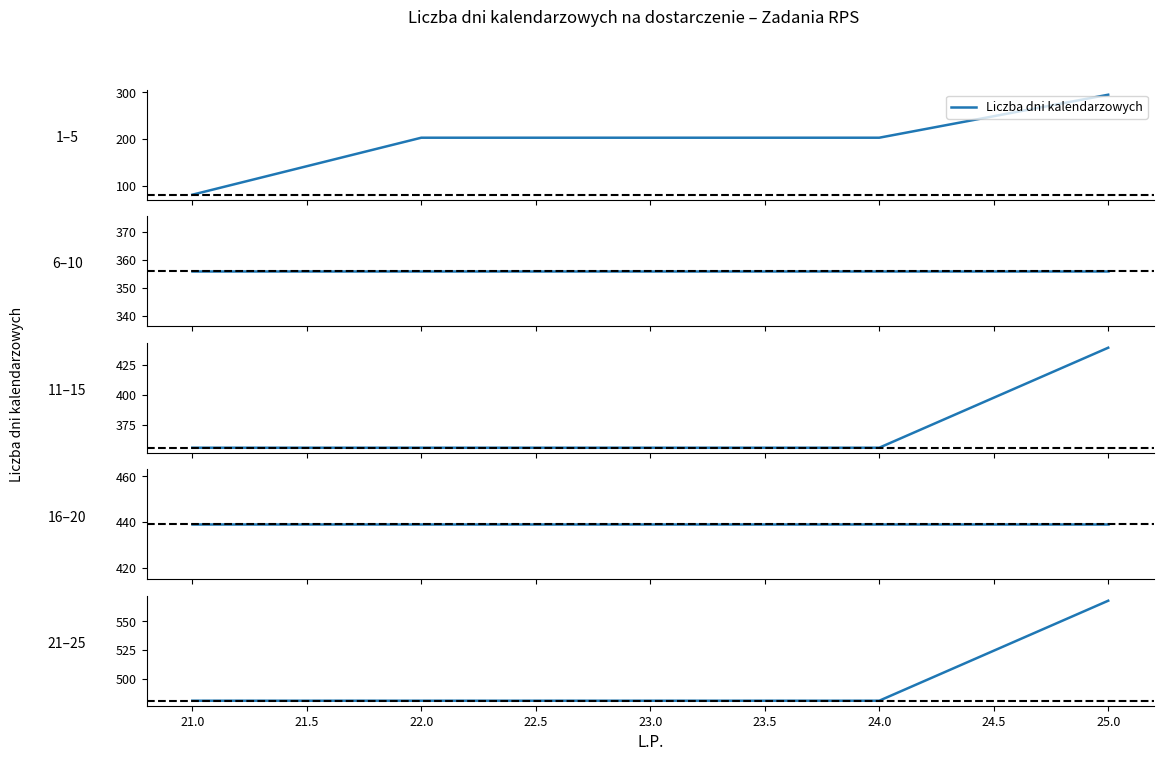

How many lines are shown in the chart?

1